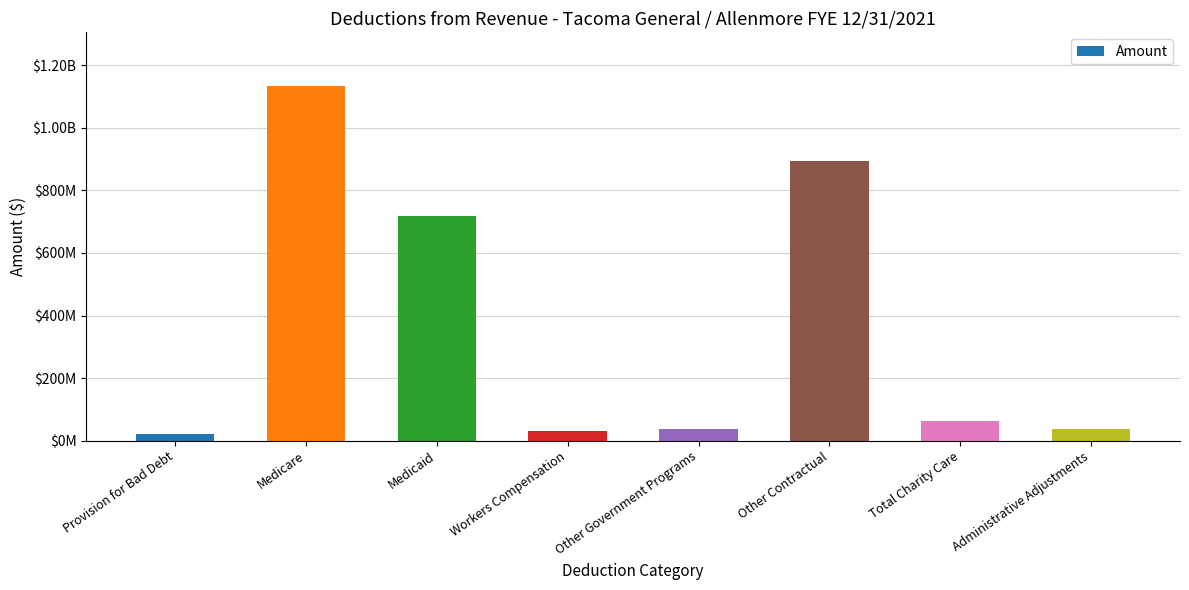

Reading left to right, list all the values displayed in this chart.

21476430.0	1135003707.4	718768959.8	30269487.0	37041730.0	893460634.9	64158323.4	38876901.5